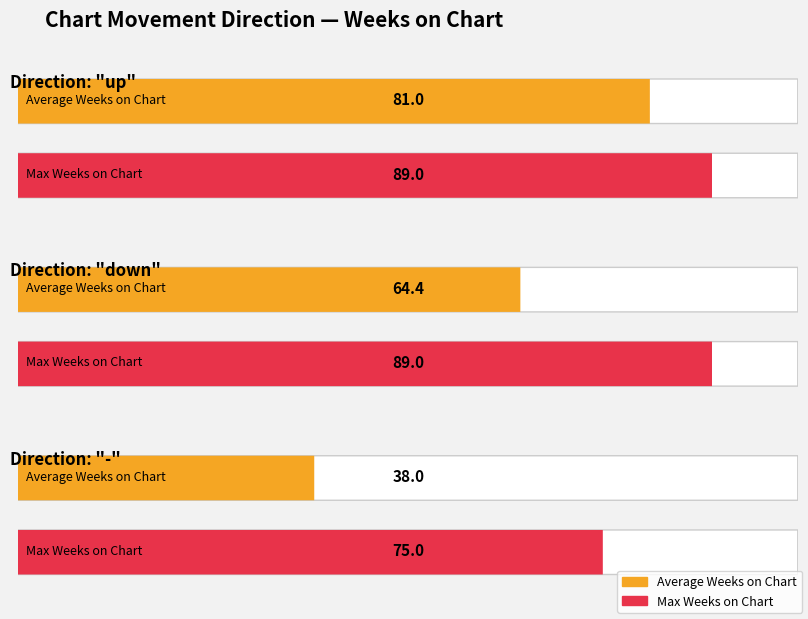

How many data points does each series have?

3